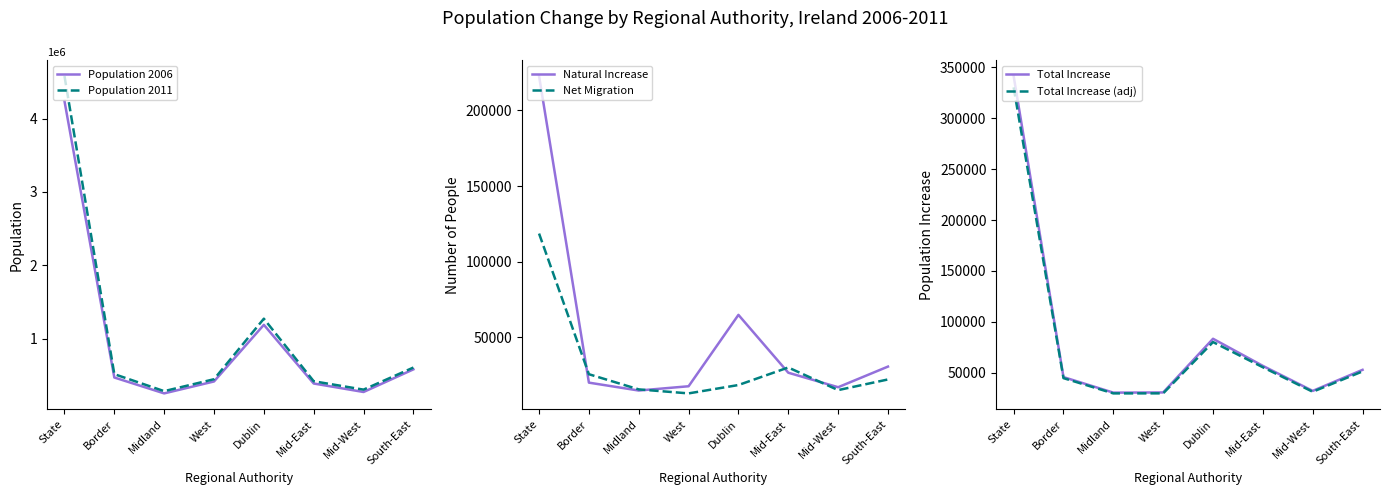

Which series changed the most between State and Border?

Population 2011